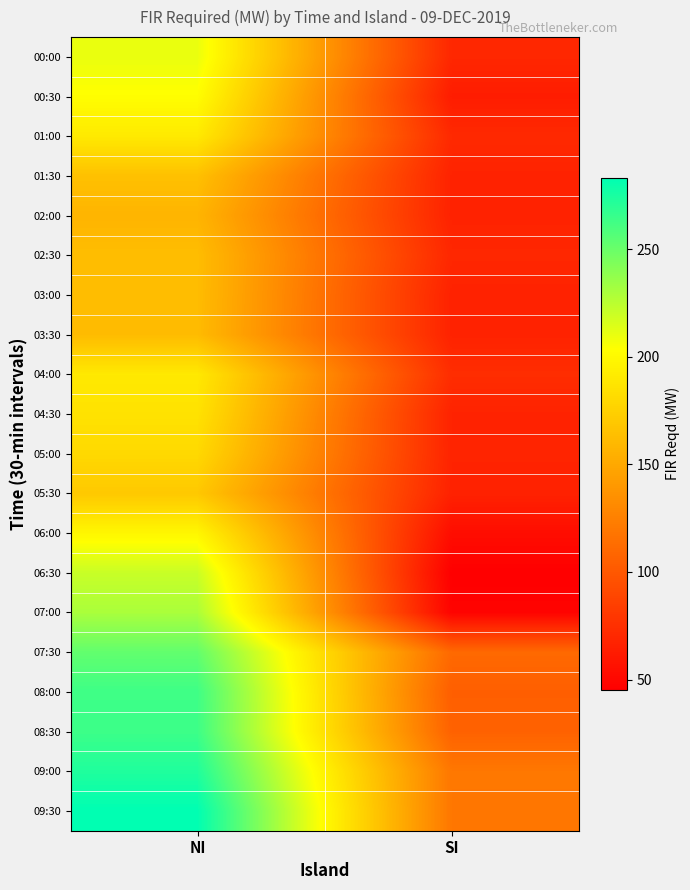

How many distinct data groups are displayed?

20